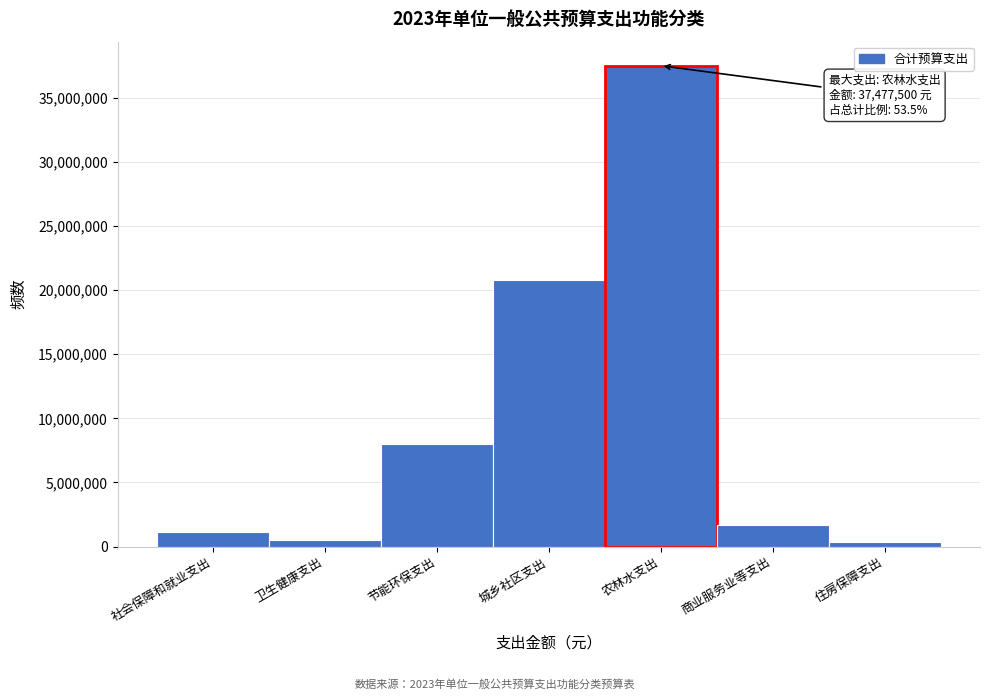

What is the maximum value shown in the chart?

37477500